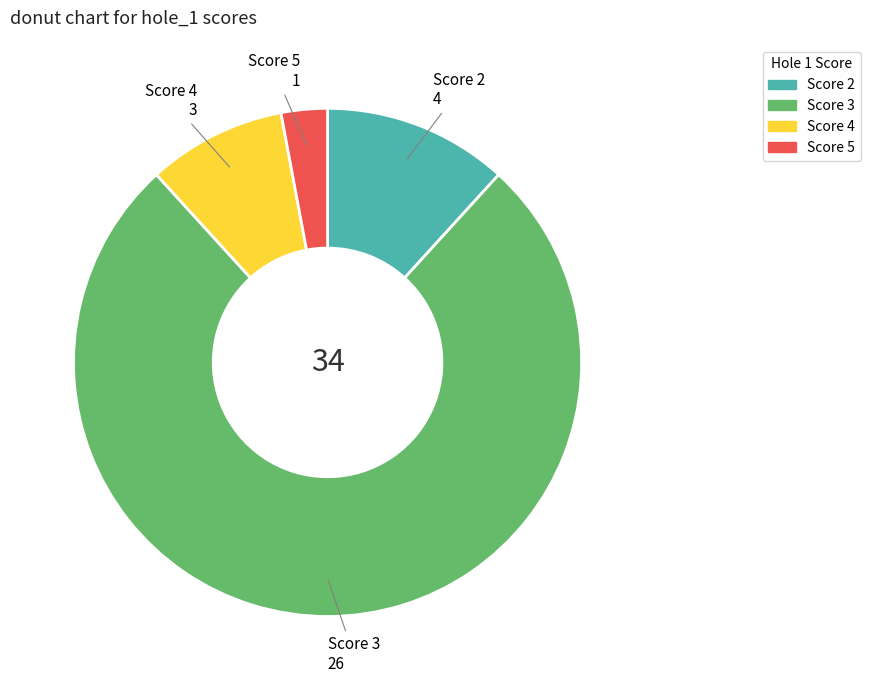

Count the number of slices in the pie.

4